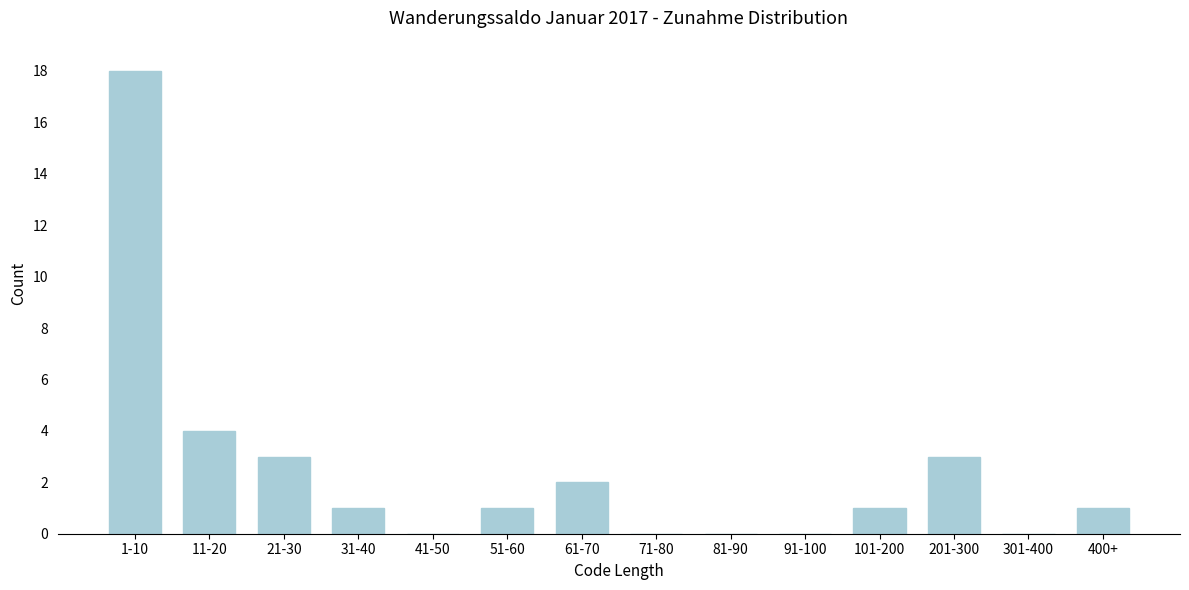

Reading left to right, list all the values displayed in this chart.

1-10=18	11-20=4	21-30=3	31-40=1	41-50=0	51-60=1	61-70=2	71-80=0	81-90=0	91-100=0	101-200=1	201-300=3	301-400=0	400+=1